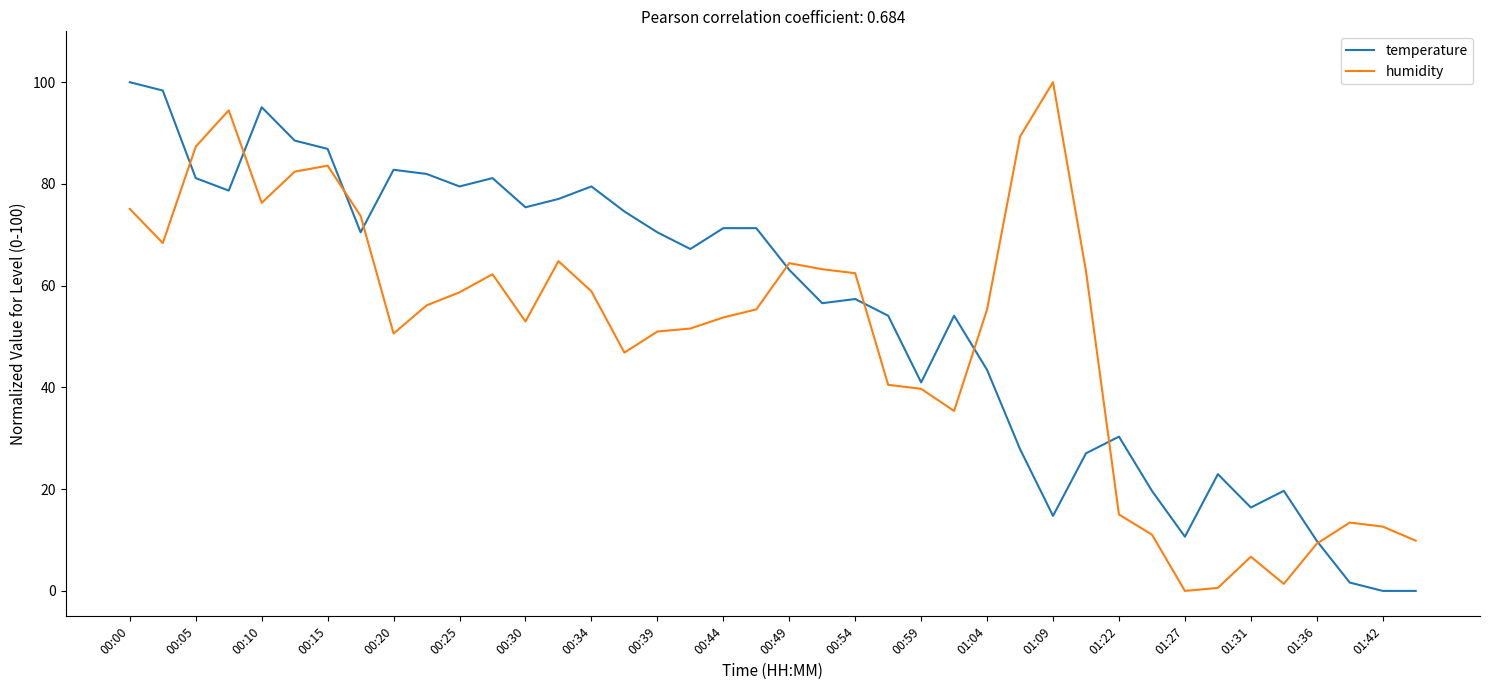

Which series has the largest total across all categories?

temperature